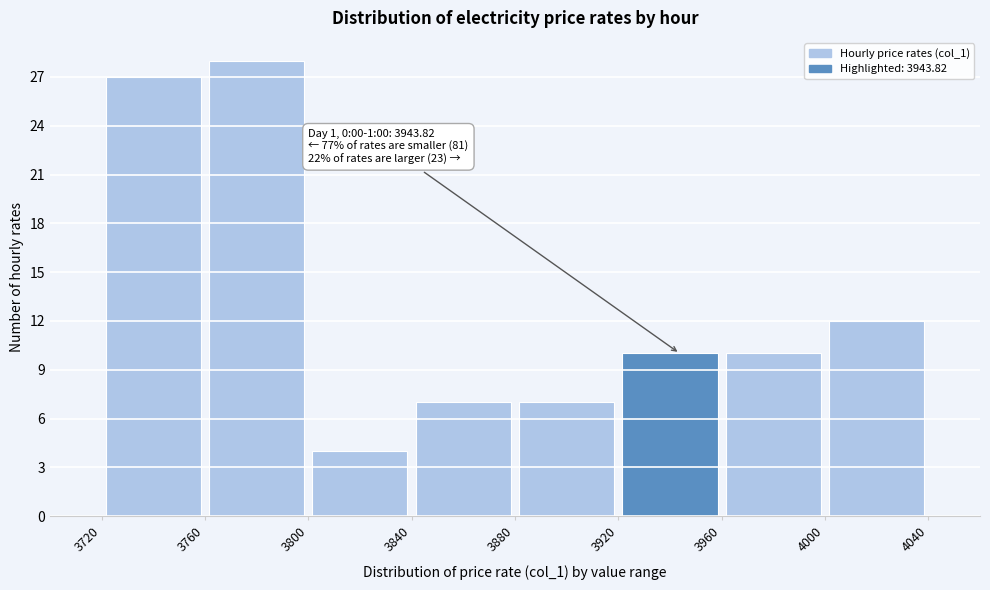

Which range on the x-axis has the tallest bar?

3760 to 3800